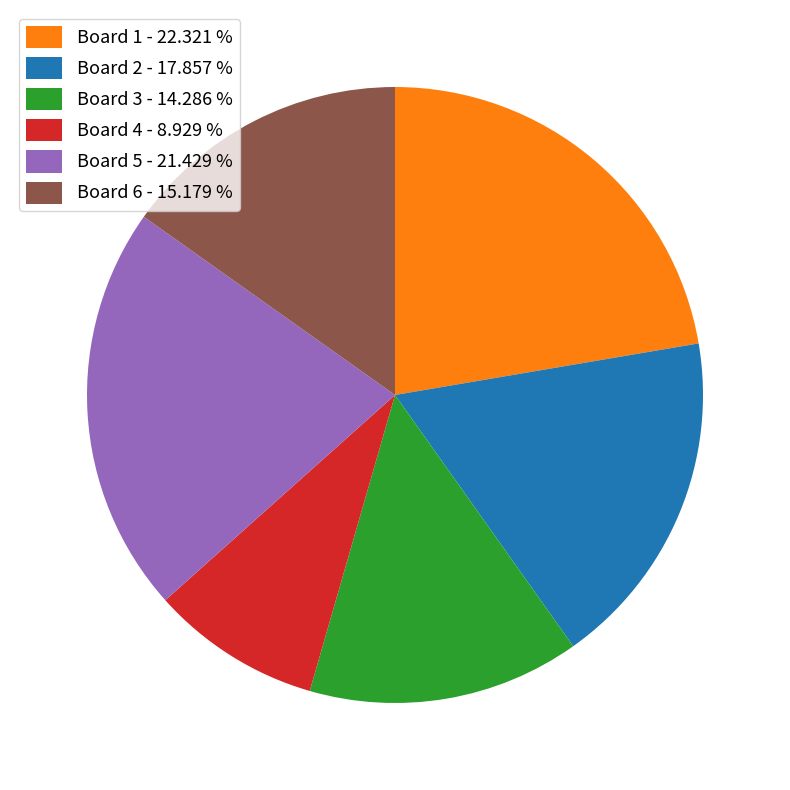

Approximately how many times larger is the value at Board 3 - 14.286 % compared to Board 1 - 22.321 %?

0.6